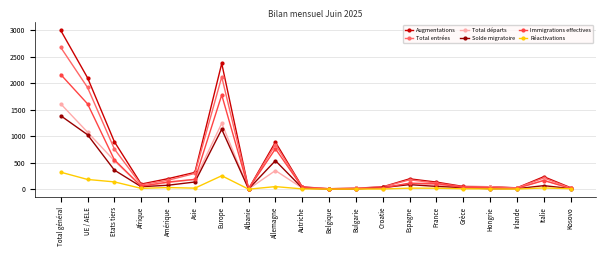

What is the sum of the Total entrées values at Espagne and Amérique?

344